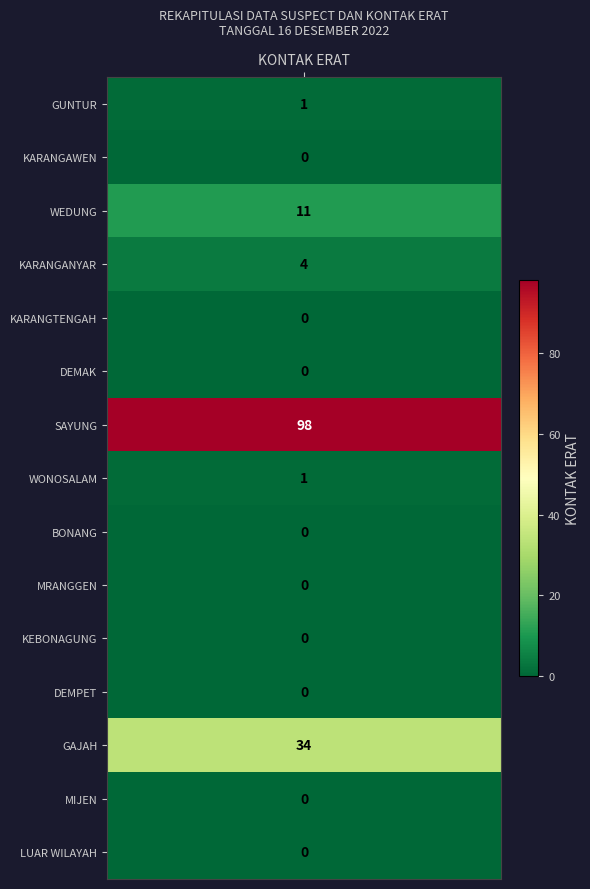

Reading right to left, list all the values displayed in this chart.

14=0	13=0	12=34	11=0	10=0	9=0	8=0	7=1	6=98	5=0	4=0	3=4	2=11	1=0	kontak_erat=1